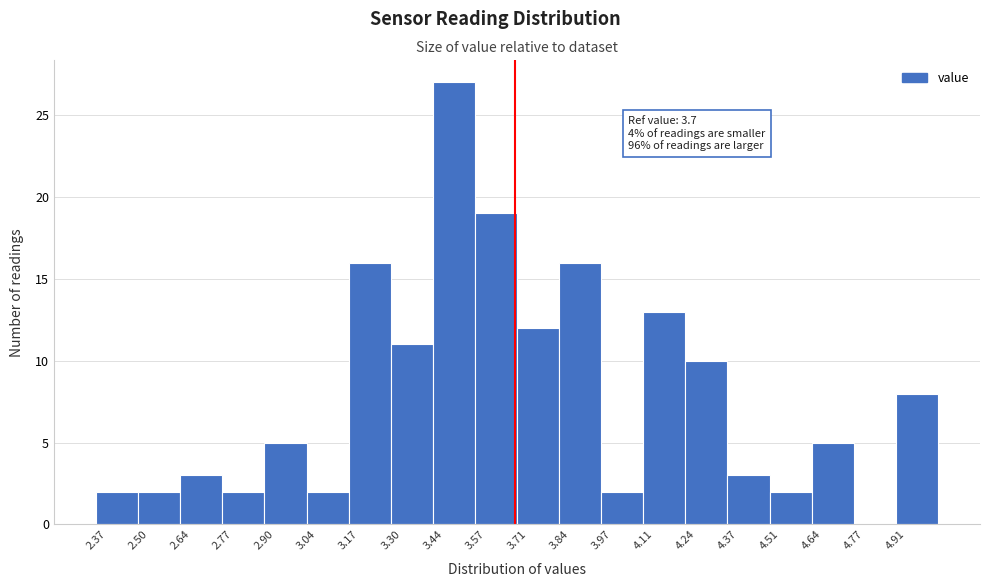

Which range on the x-axis has the tallest bar?

3.44 to 3.58